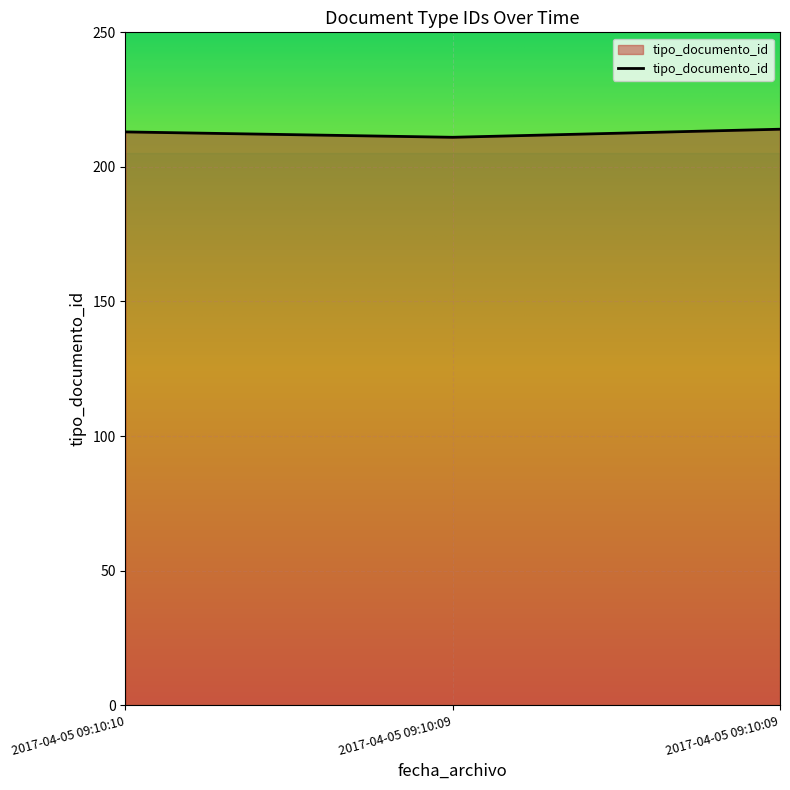

What is the difference between the values at 2017-04-05 09:10:09 and 2017-04-05 09:10:10?

1